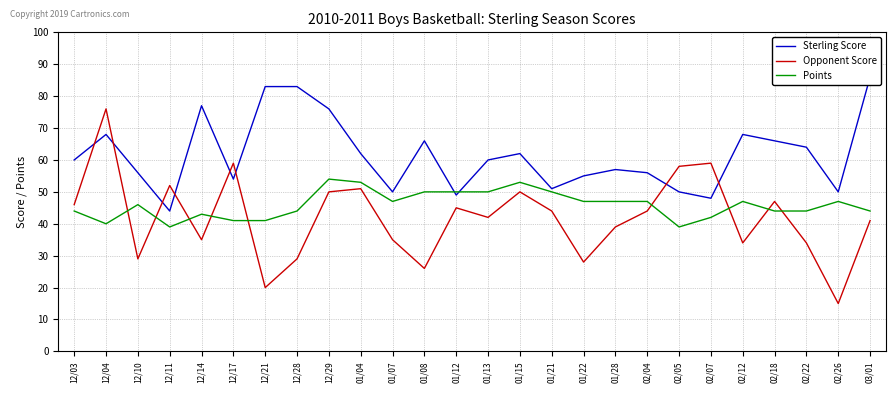

What are all the series names shown in the legend?

Sterling Score, Opponent Score, Points